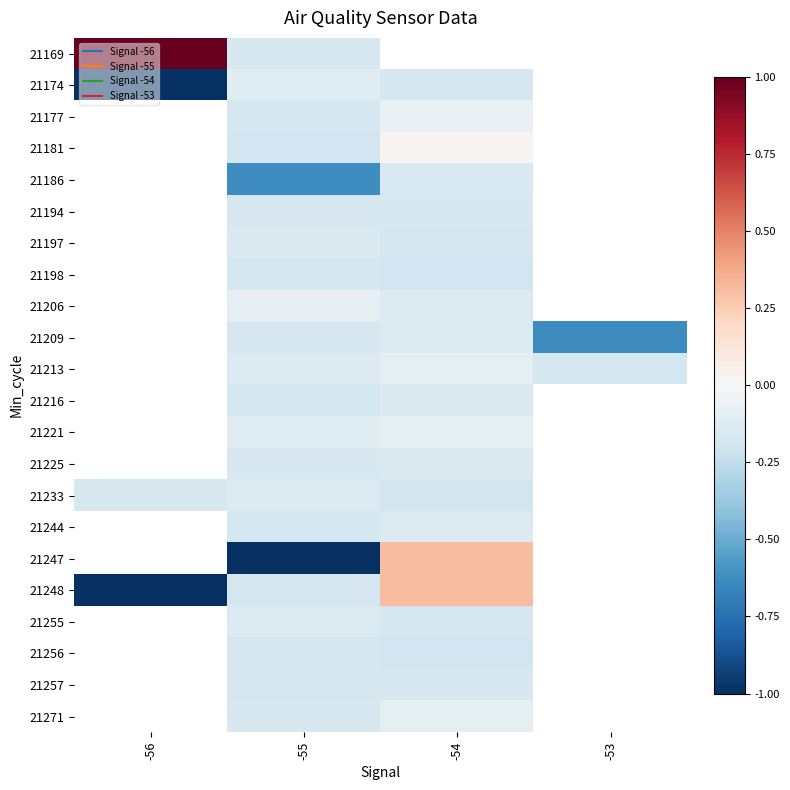

How many series are shown in this chart?

22